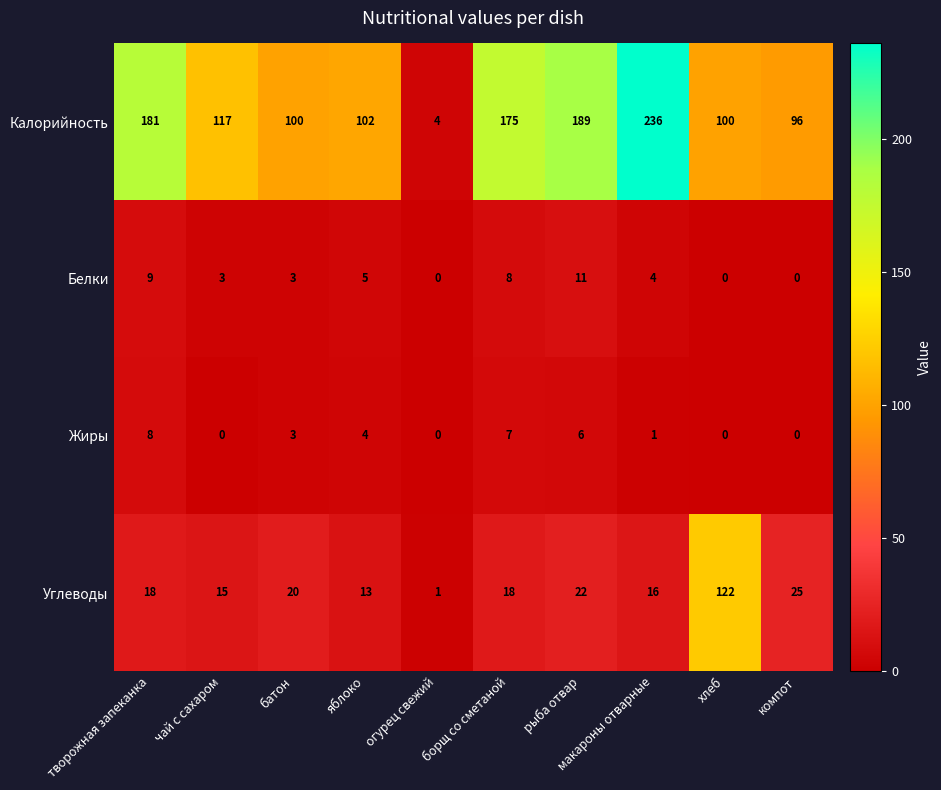

The Углеводы series shows 18 at борщ со сметаной. True or false?

True